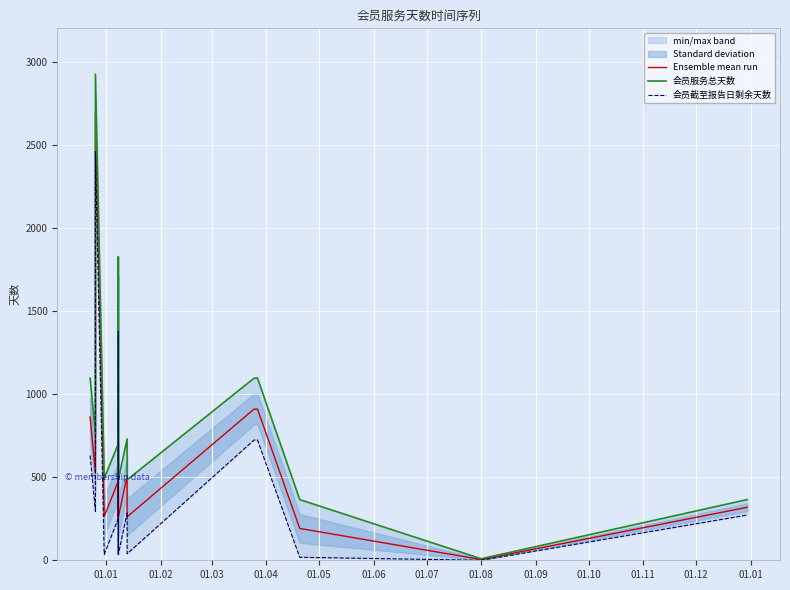

In Ensemble mean run, how many points are lower than both neighbors (excluding endpoints)?

4